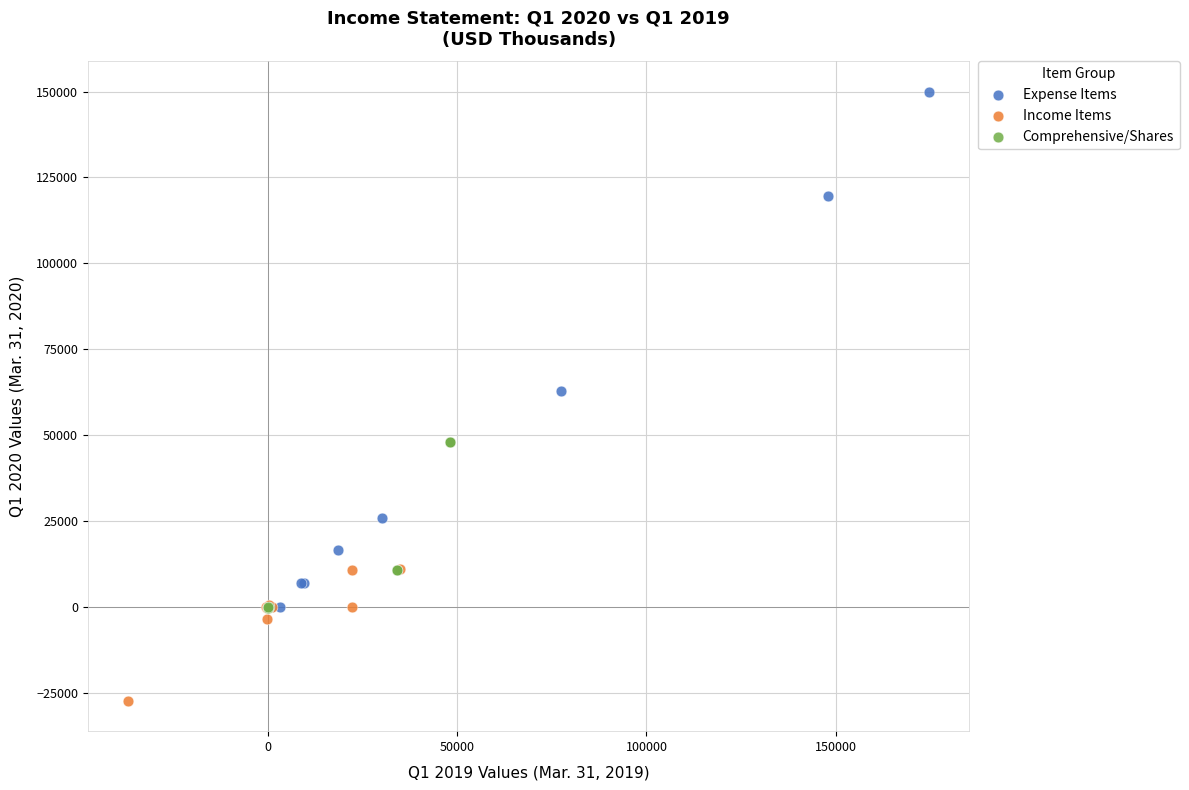

Which series reaches the maximum Y coordinate?

Expense Items